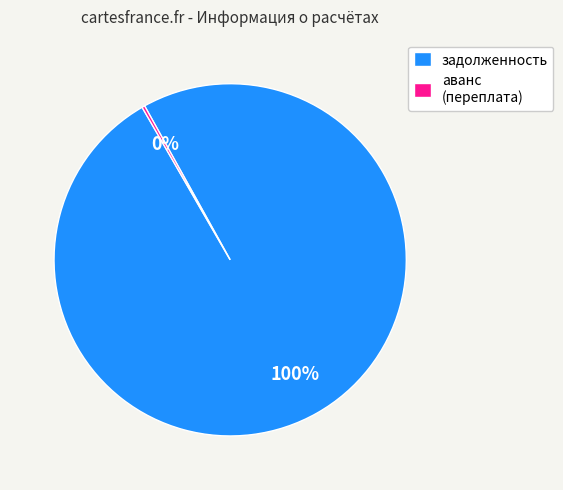

Is there a majority slice in this chart?

Yes